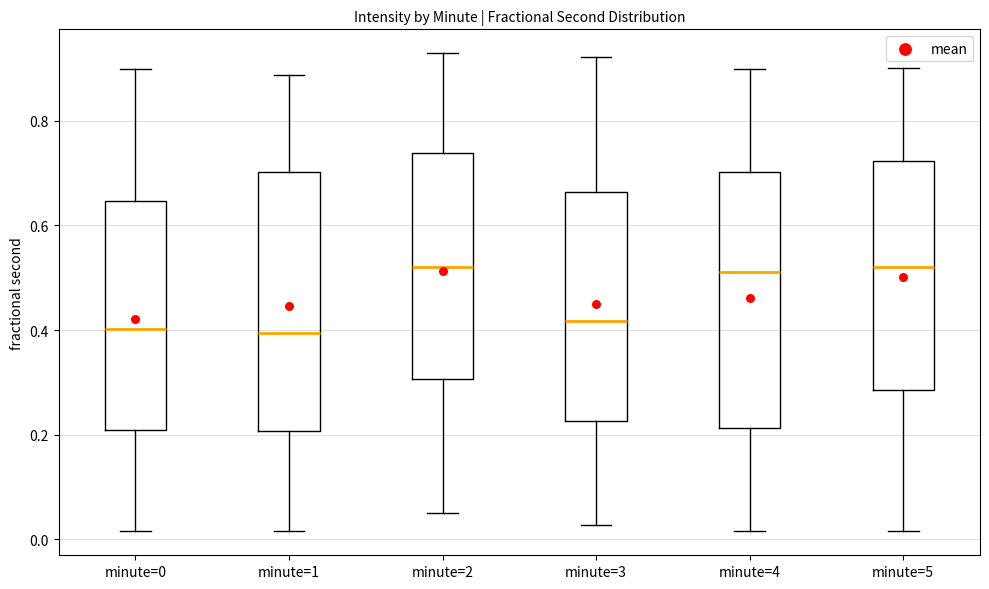

Reading left to right, transcribe this box plot: for each box, give where its median line is, the range the box spans, and where its two whiskers end, as read against the y-axis. The values are not printed on the chart, so give them approximately, as read against the axis.

minute=0: median 0.40, box 0.20 to 0.64, whiskers 0.02 to 0.90
minute=1: median 0.40, box 0.20 to 0.70, whiskers 0.02 to 0.88
minute=2: median 0.52, box 0.30 to 0.74, whiskers 0.06 to 0.92
minute=3: median 0.42, box 0.22 to 0.66, whiskers 0.02 to 0.92
minute=4: median 0.52, box 0.22 to 0.70, whiskers 0.02 to 0.90
minute=5: median 0.52, box 0.28 to 0.72, whiskers 0.02 to 0.90